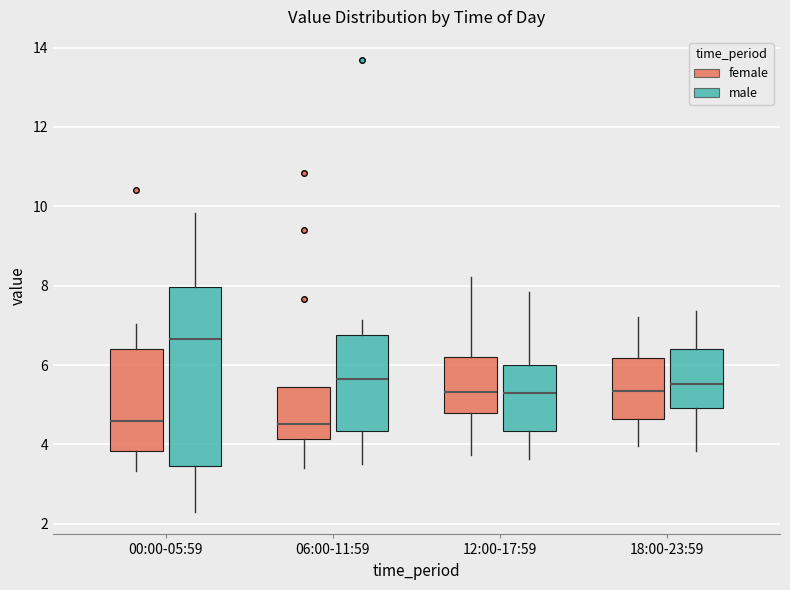

Reading left to right, read every box against the y-axis: the position of its median line, the range the box covers, and the ends of its whiskers. The values are not printed on the chart, so give them approximately, as read against the axis.

00:00-05:59 (female): median 4.6, box 3.8 to 6.4, whiskers 3.4 to 7.0
00:00-05:59 (male): median 6.6, box 3.4 to 8.0, whiskers 2.4 to 9.8
06:00-11:59 (female): median 4.6, box 4.2 to 5.4, whiskers 3.4 to 5.4
06:00-11:59 (male): median 5.6, box 4.4 to 6.8, whiskers 3.6 to 7.2
12:00-17:59 (female): median 5.4, box 4.8 to 6.2, whiskers 3.8 to 8.2
12:00-17:59 (male): median 5.2, box 4.4 to 6.0, whiskers 3.6 to 7.8
18:00-23:59 (female): median 5.4, box 4.6 to 6.2, whiskers 4.0 to 7.2
18:00-23:59 (male): median 5.6, box 5.0 to 6.4, whiskers 3.8 to 7.4